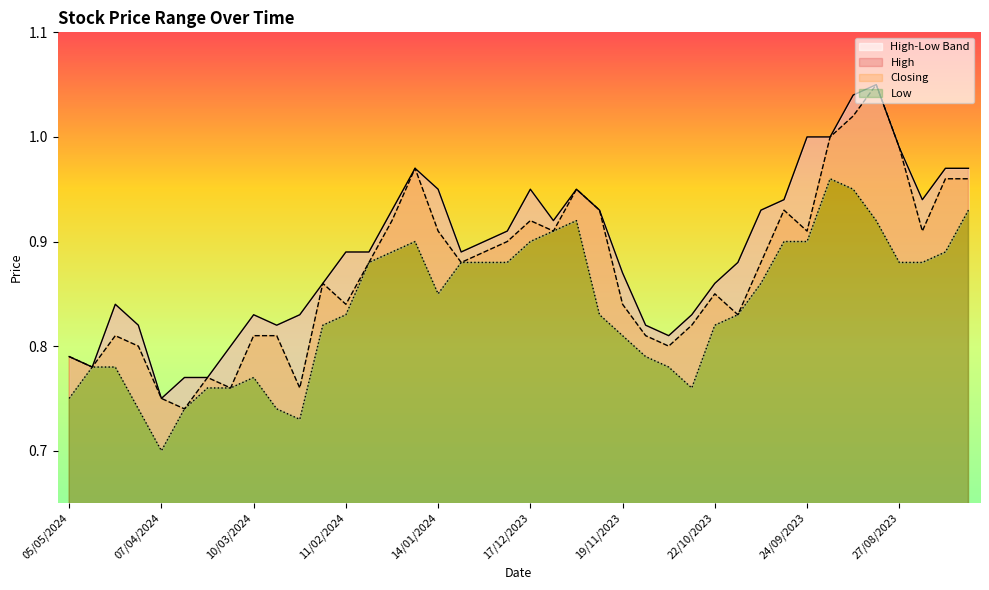

True or false: High and Closing cross at least once.

False